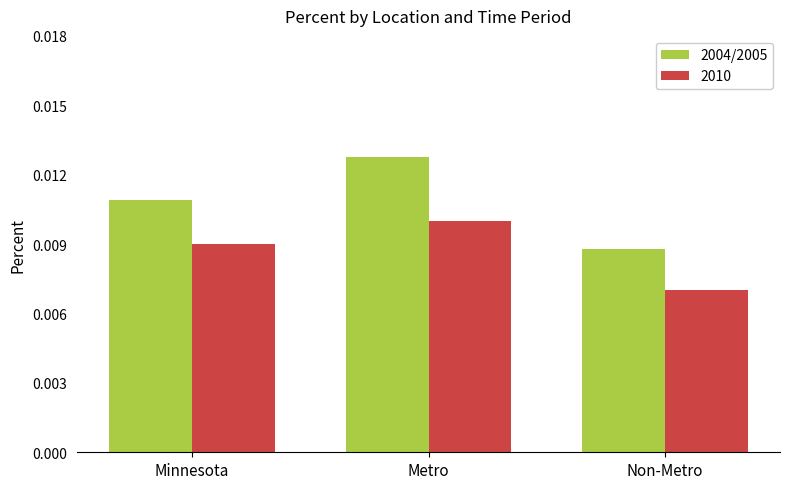

At Metro, list the series in order from largest to smallest.

2004/2005, 2010